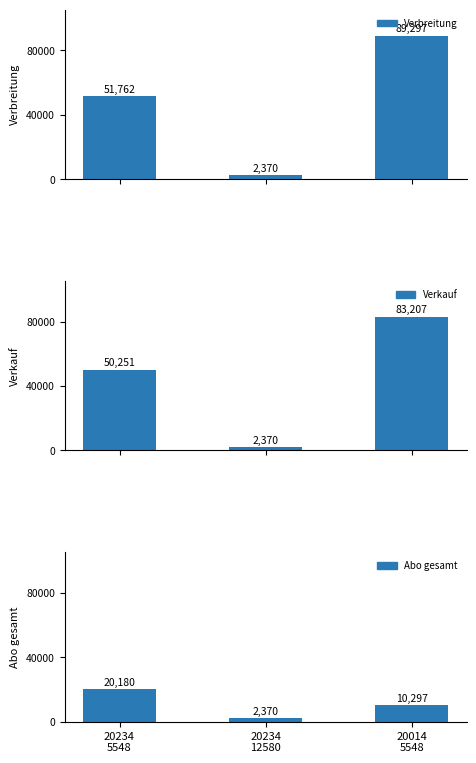

Which series has the largest total across all categories?

Verbreitung